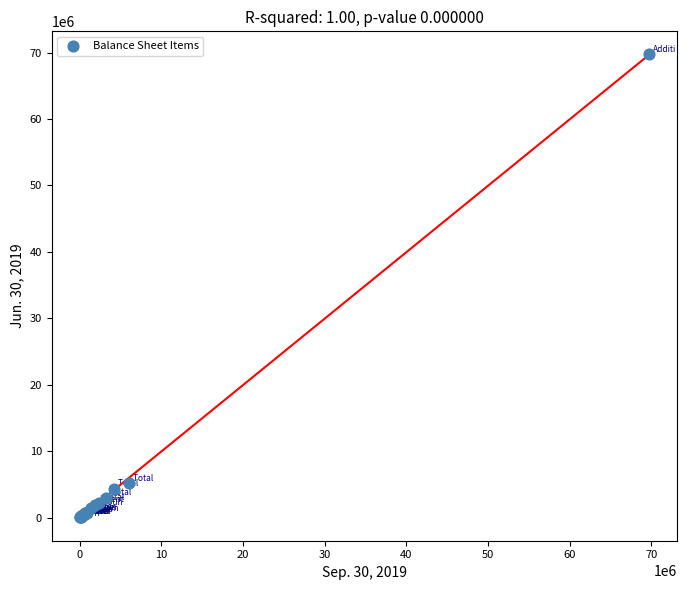

What Y value in the scatter plot is closest to 34876979?

5127438